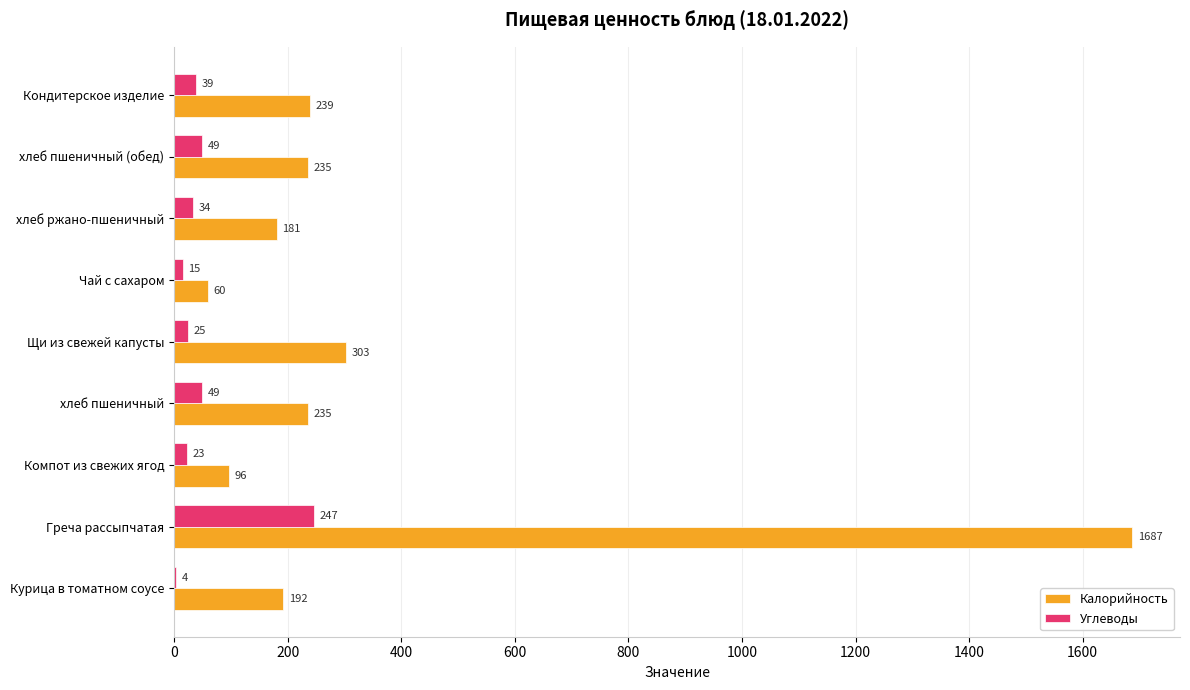

At which label does Углеводы reach its peak?

Греча рассыпчатая